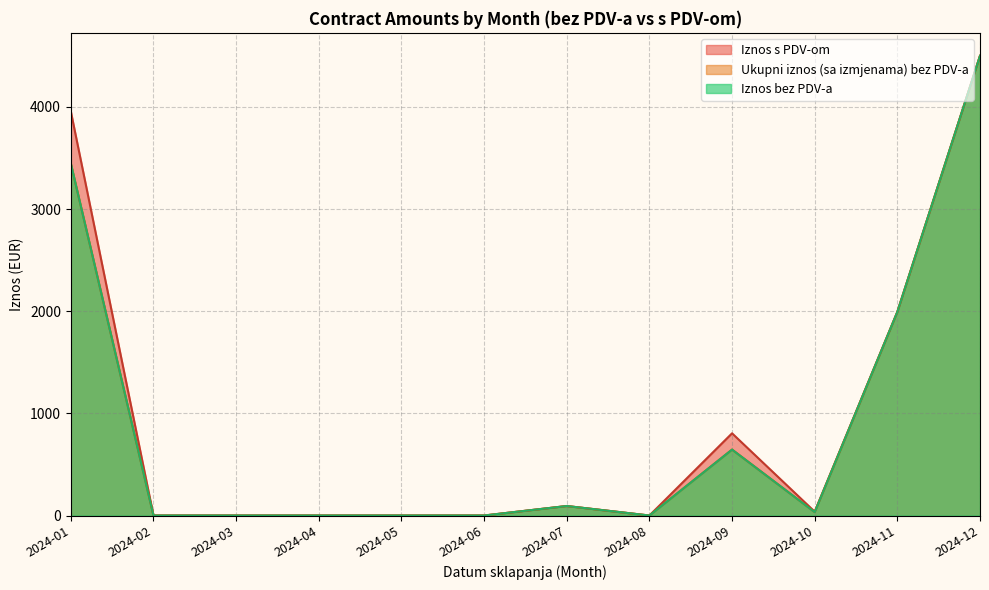

At which category does Ukupni iznos (sa izmjenama) bez PDV-a reach its first local peak?

2024-01